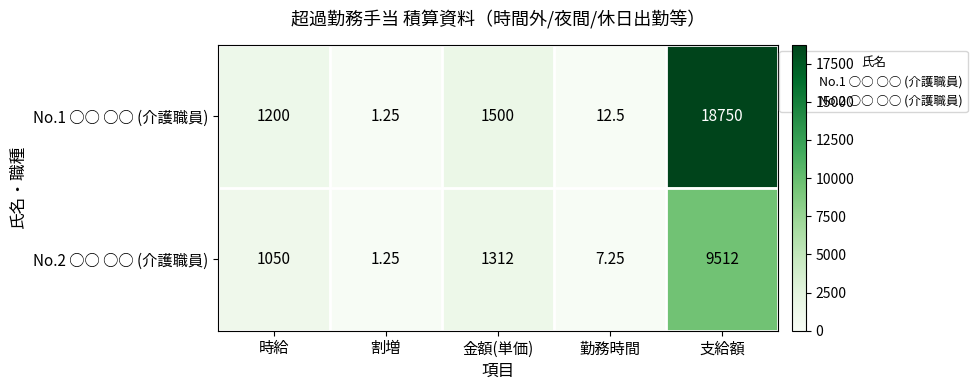

Rank the series by their average value, from highest to lowest.

No.1 ○○ ○○ (介護職員), No.2 ○○ ○○ (介護職員)